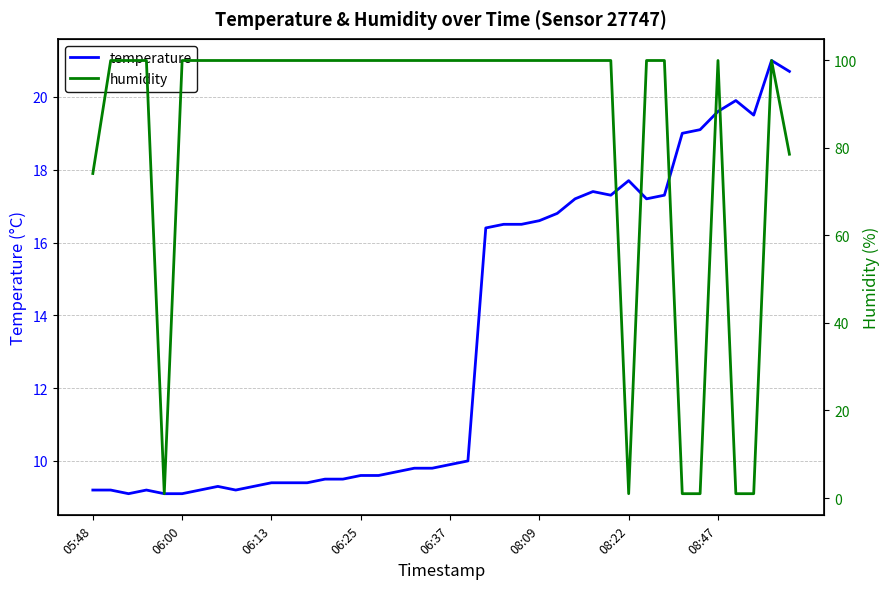

What is the difference between the maximum and minimum values in the humidity series?

98.9